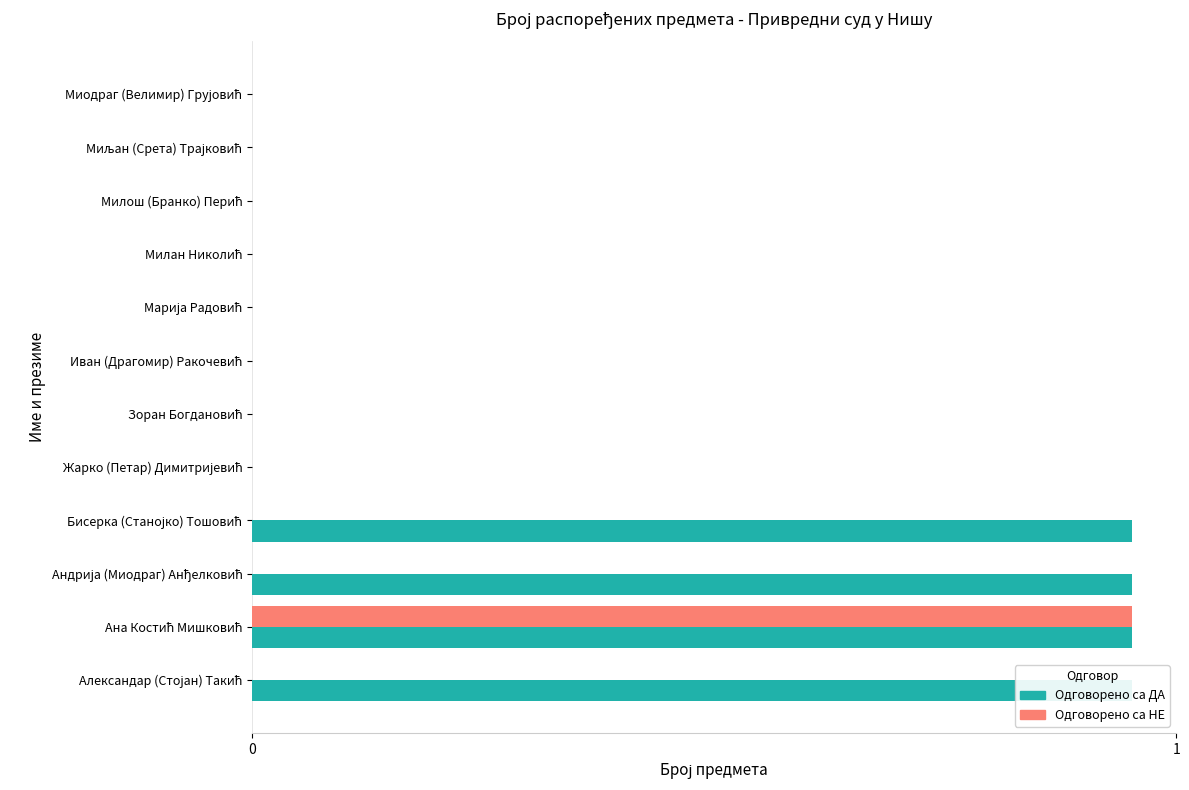

How many Одговорено са НЕ values are between 0 and 1?

12